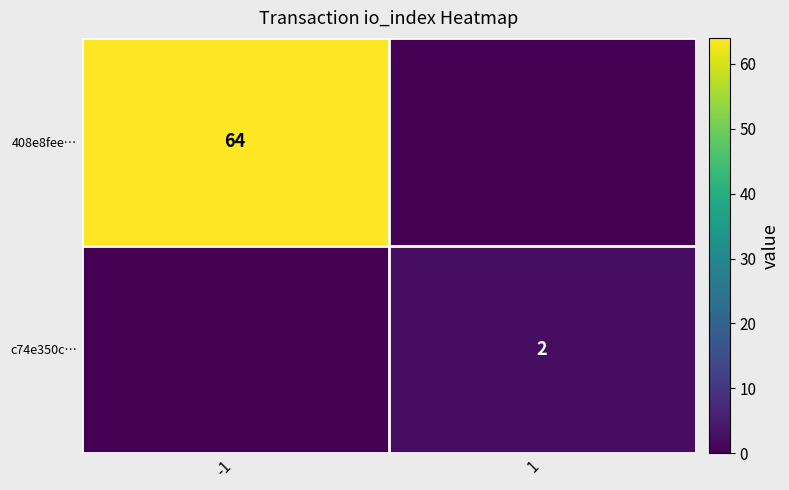

Is it true that c74e350c… equals 1 at 1?

False